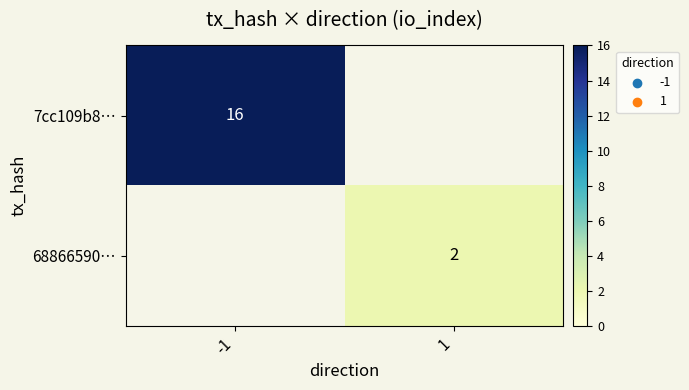

True or false: 68866590… has a value of 2 at 1.

True